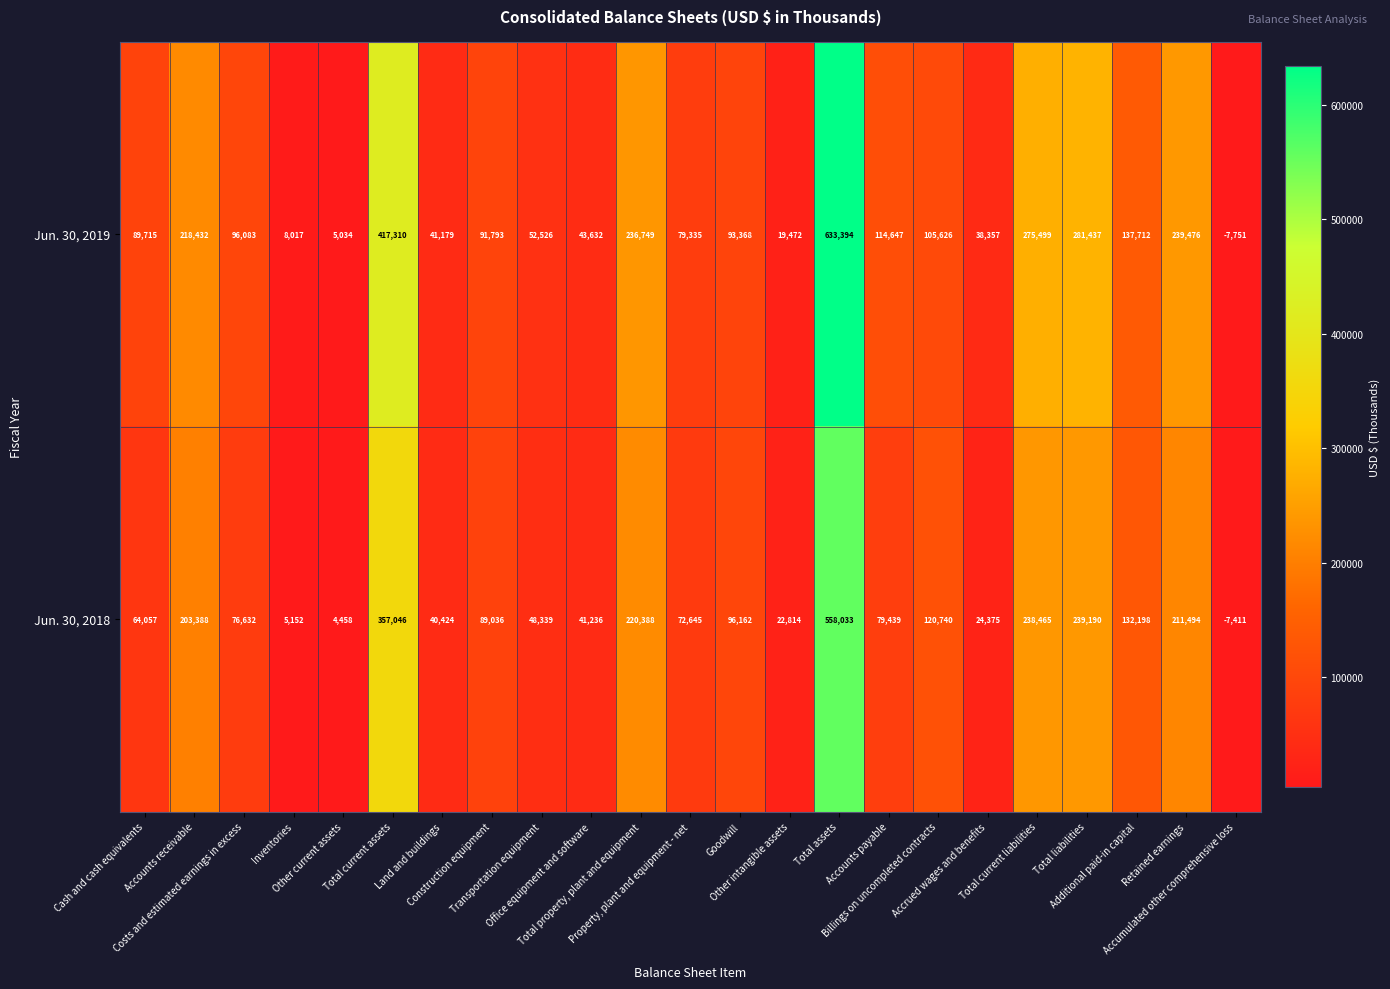

How many values in the Jun. 30, 2019 series are below 93368?

11